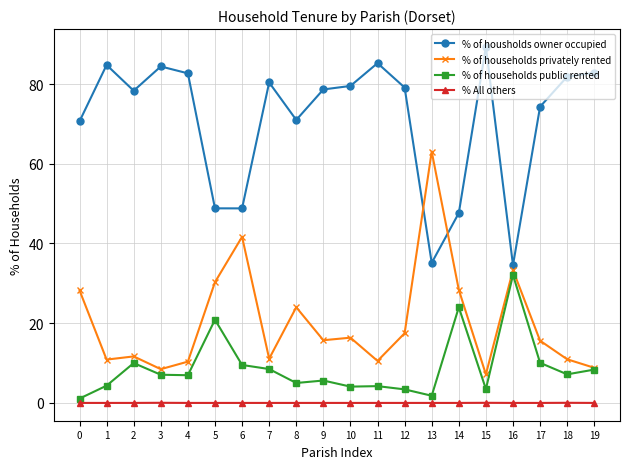

What is the sum of the % of housholds owner occupied values at 18 and 12?

161.0